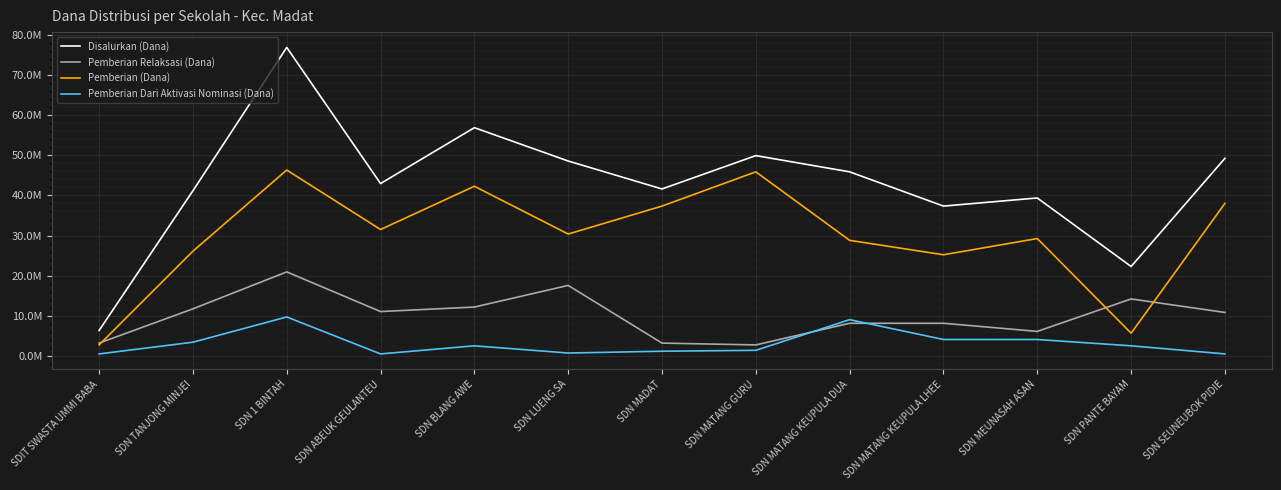

What is the minimum value for Pemberian Dari Aktivasi Nominasi (Dana)?

450000